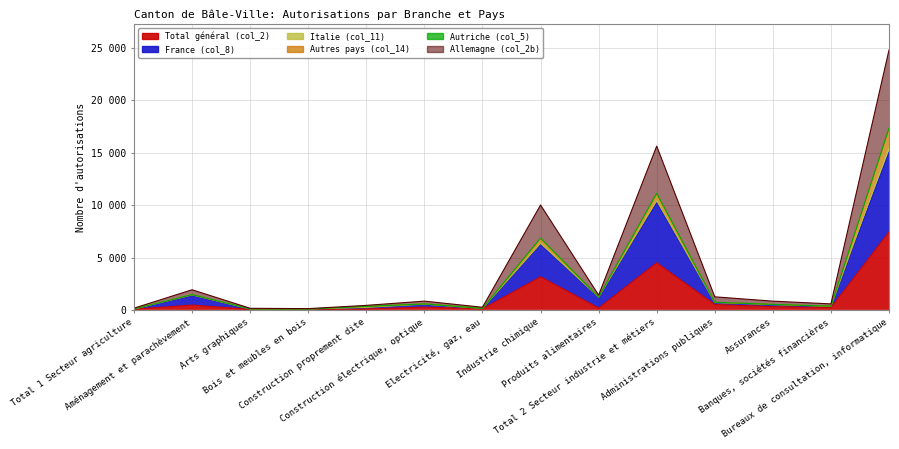

At which category does France (col_8) reach its first local peak?

Aménagement et parachèvement